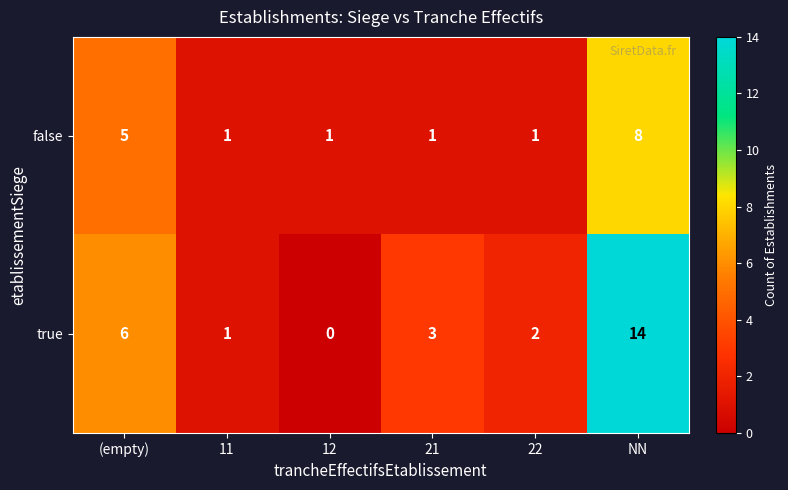

Reading left to right, extract all data points from this chart.

false: 5	1	1	1	1	8
true: 6	1	0	3	2	14